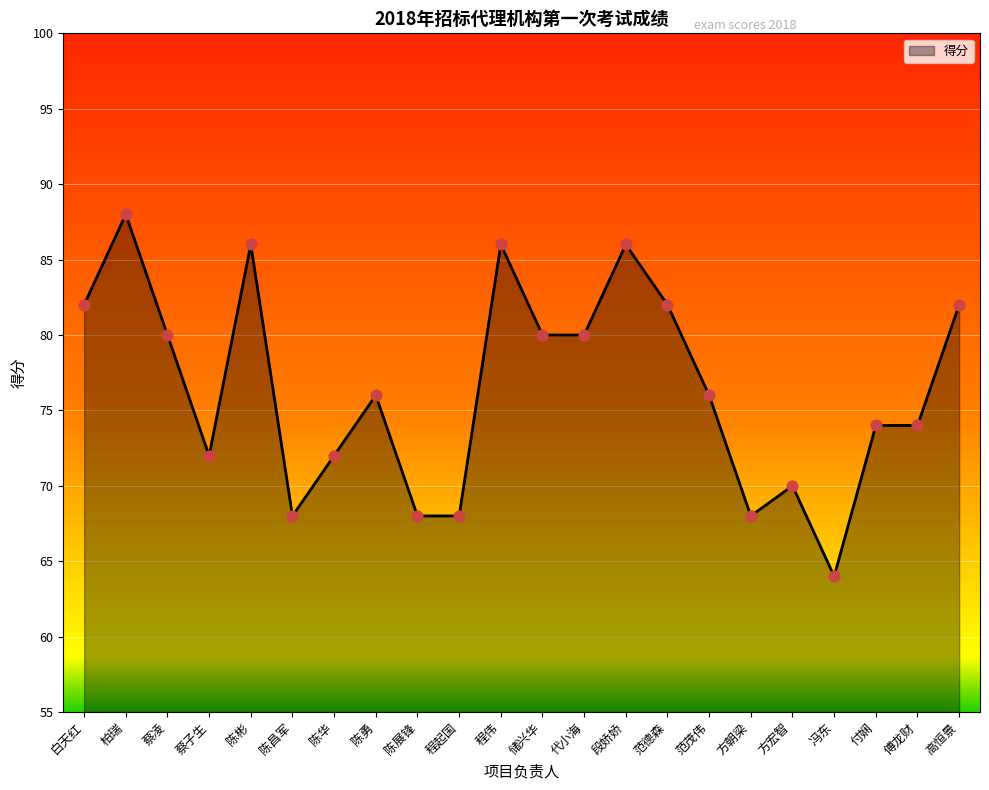

What is the change in value from 储兴华 to 范茂伟?

-4